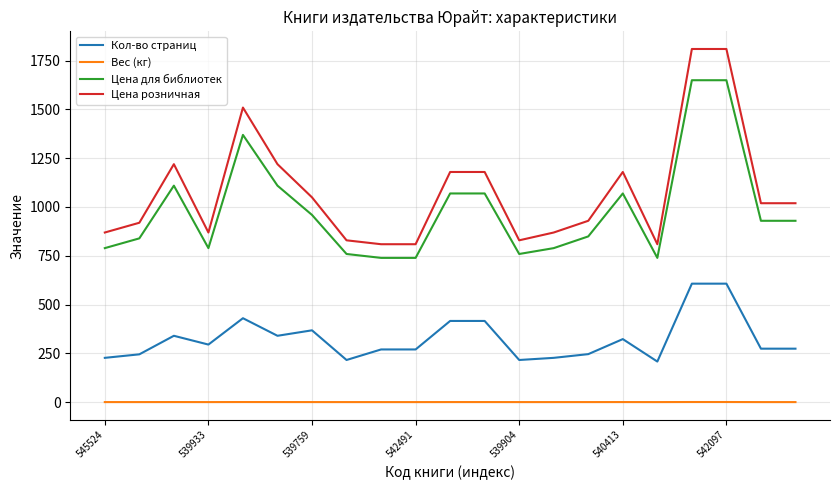

What is the lowest value of the Цена для библиотек series?

739.0